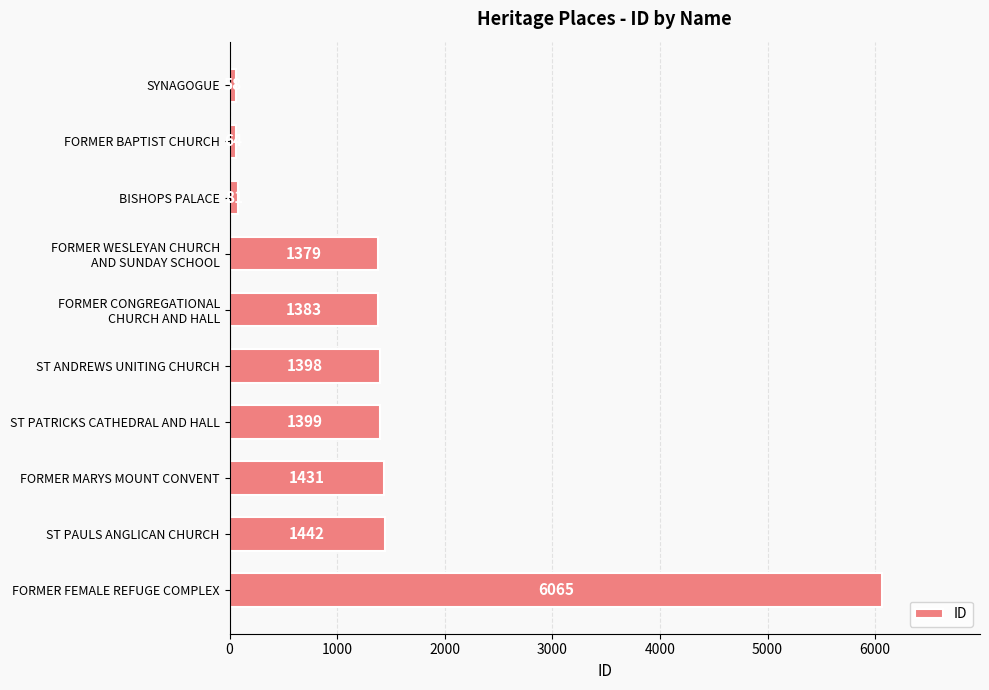

What is the minimum value shown in the chart?

58